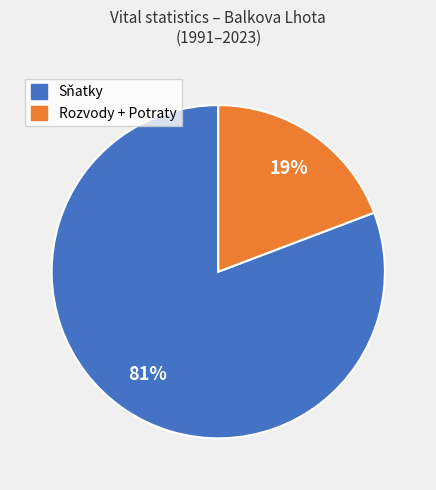

To the nearest percent, what portion does Rozvody + Potraty represent?

19%